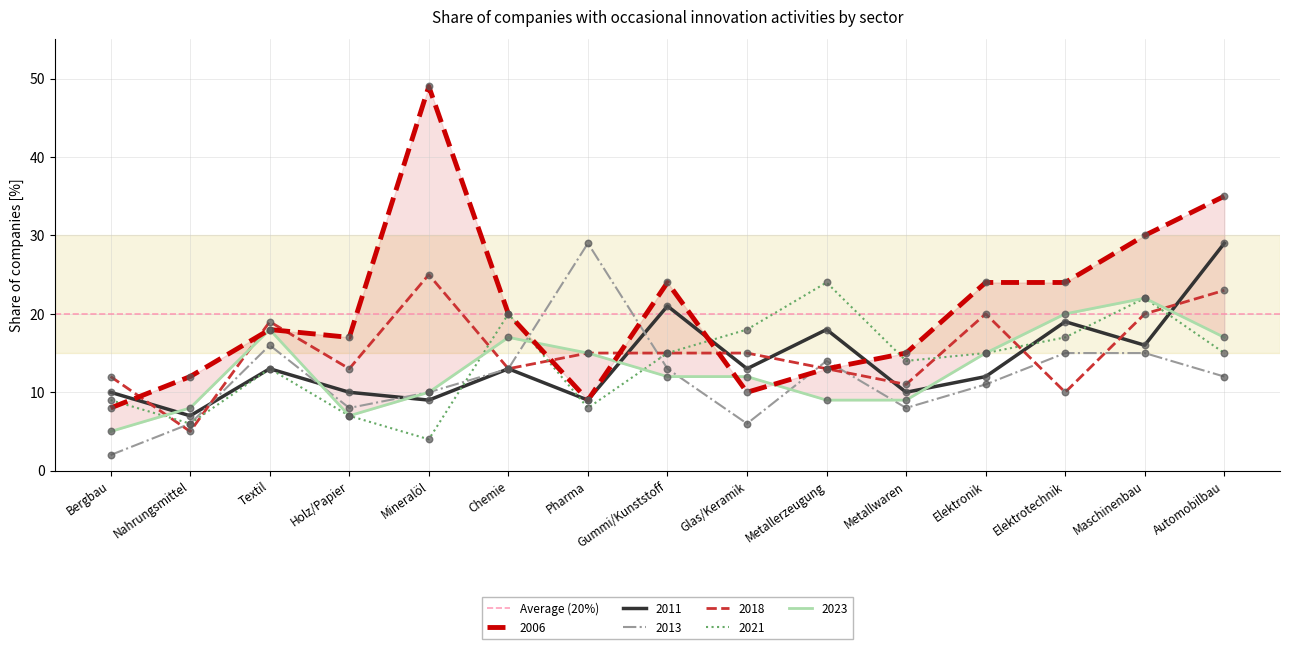

Is the value of 2023 at Metallerzeugung greater than the value of 2021 at Elektronik?

No